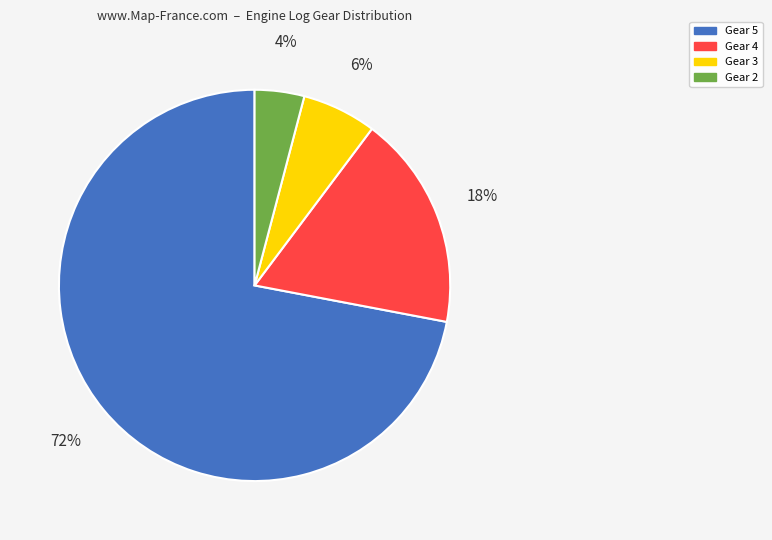

To the nearest percent, what percentage of the pie is Gear 2?

4%